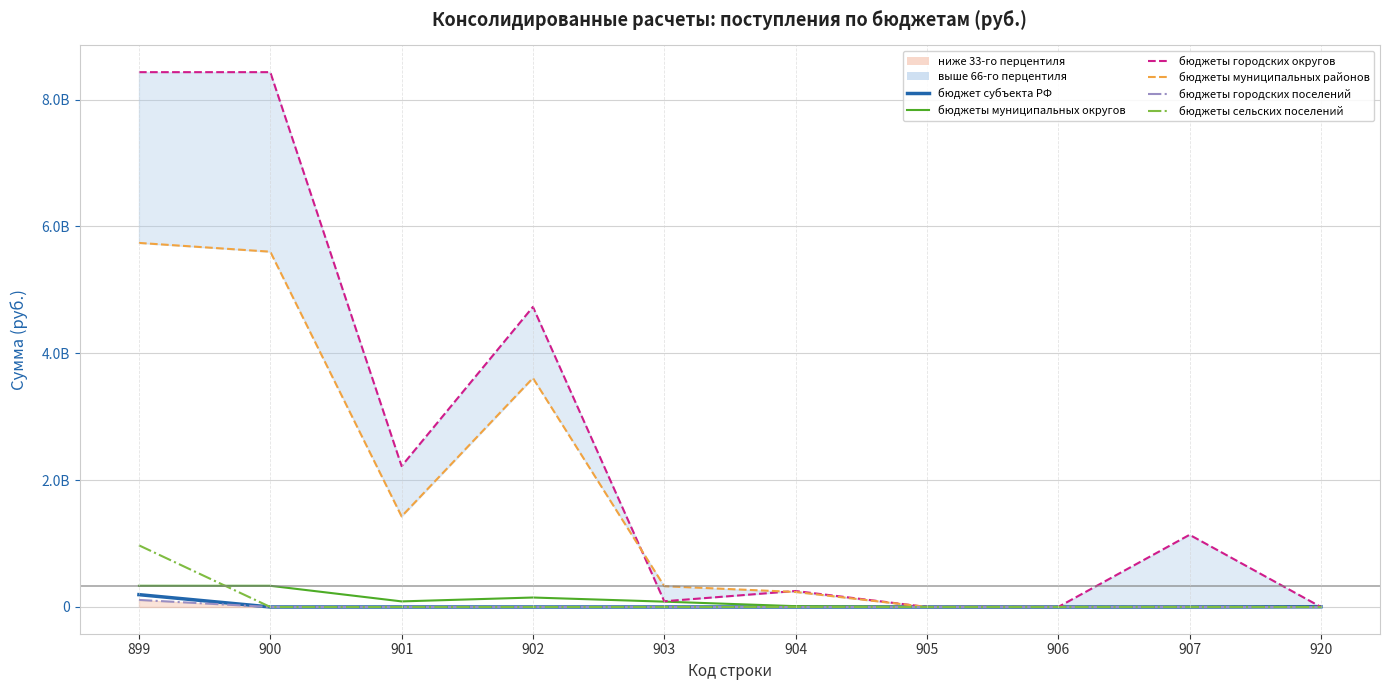

What is the difference between the highest and lowest values at 920?

4179651.4